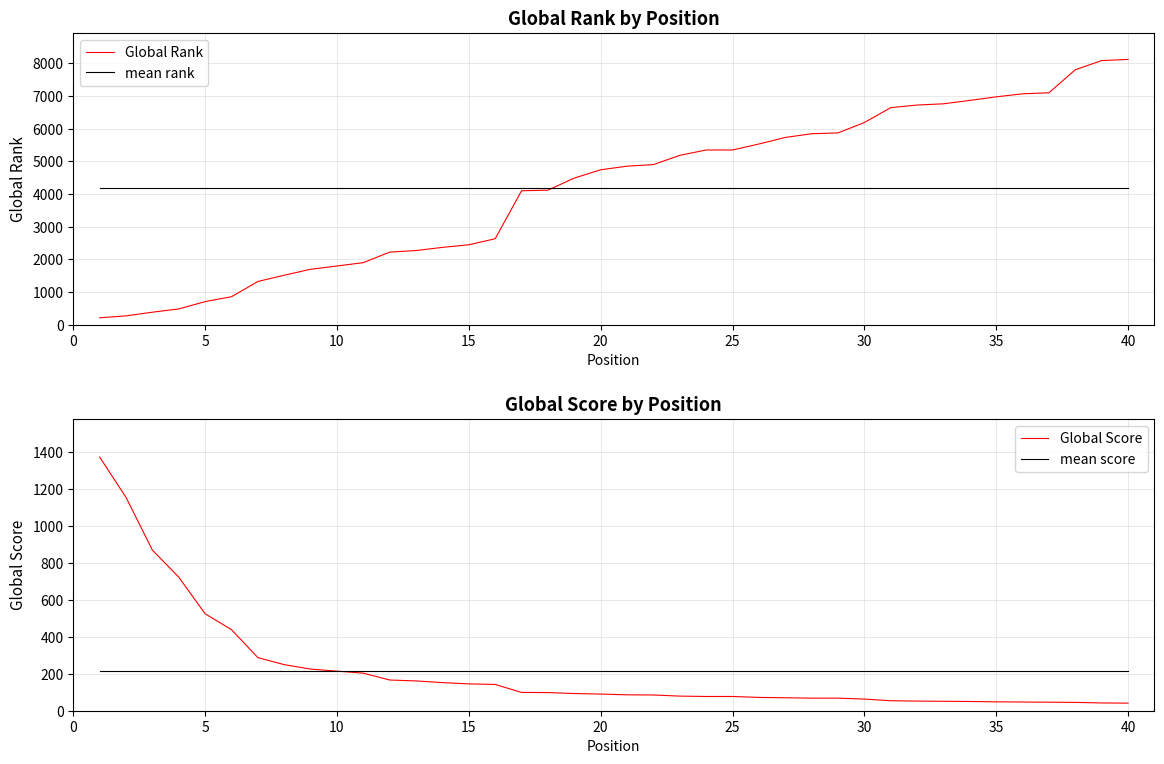

How many values in the Global Score series exceed 90?

19